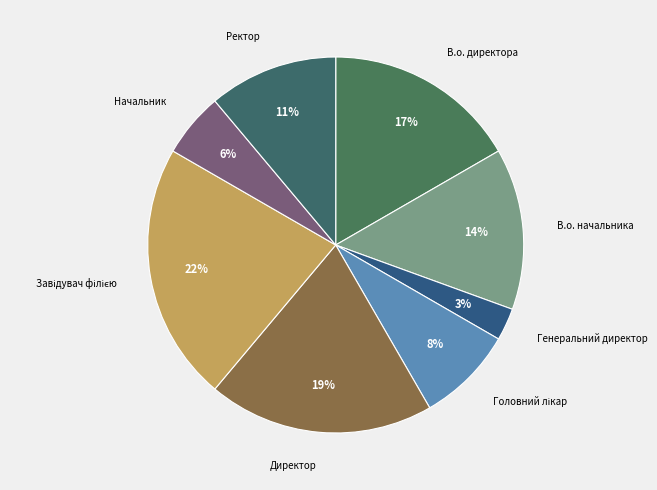

Is there a majority slice in this chart?

No